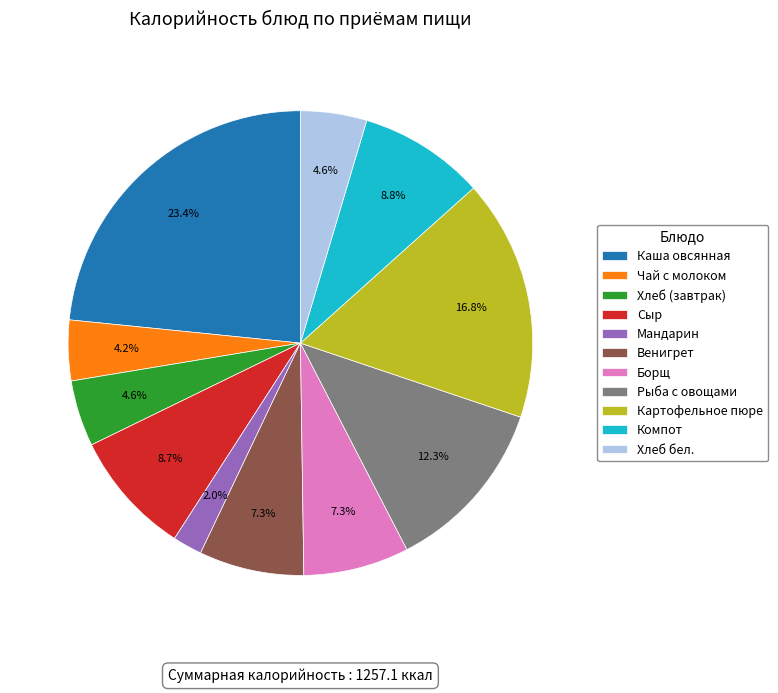

Is there a majority slice in this chart?

No